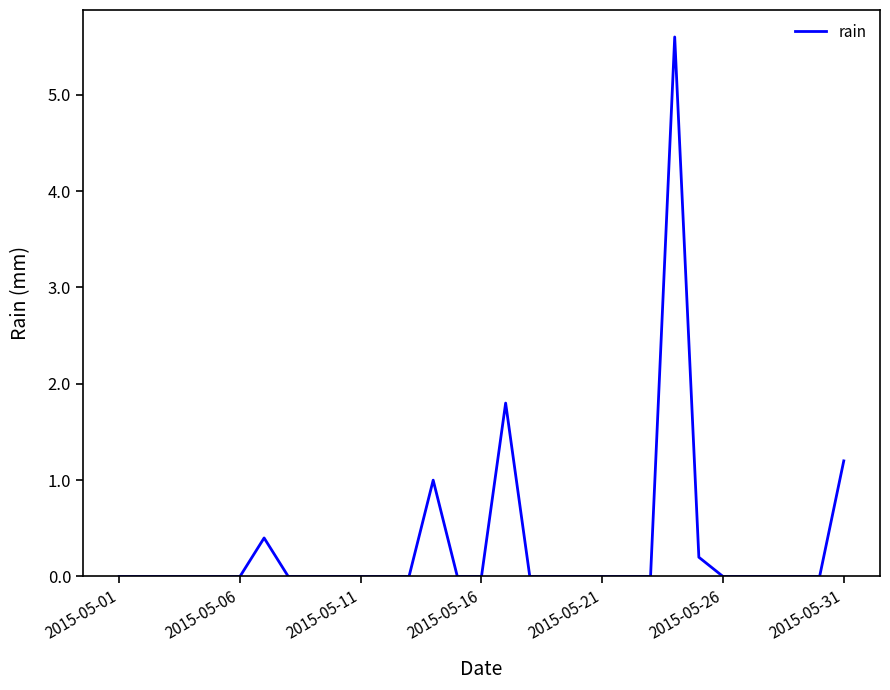

What is the greatest value displayed?

5.6